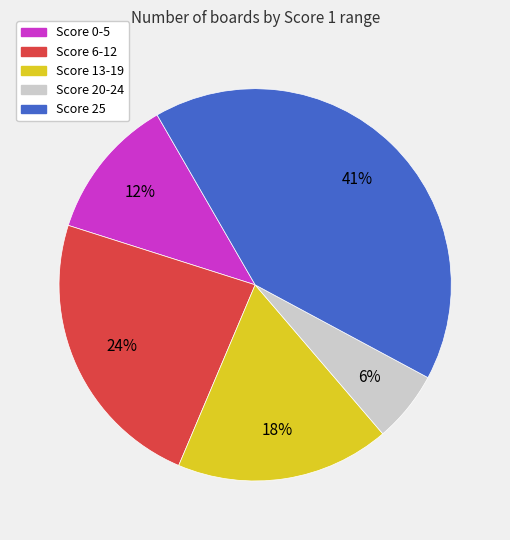

Which has a higher value, Score 20-24 or Score 25?

Score 25